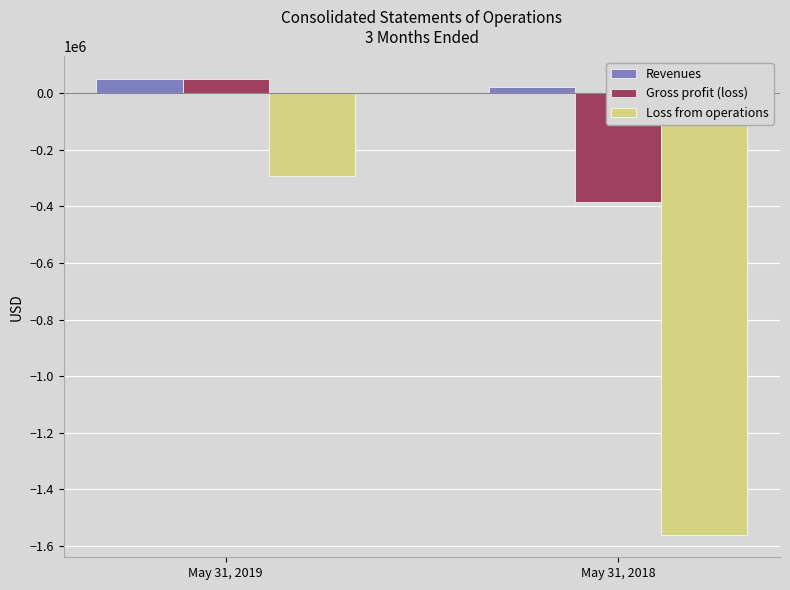

What is the difference between the highest and lowest values at May 31, 2019?

342680